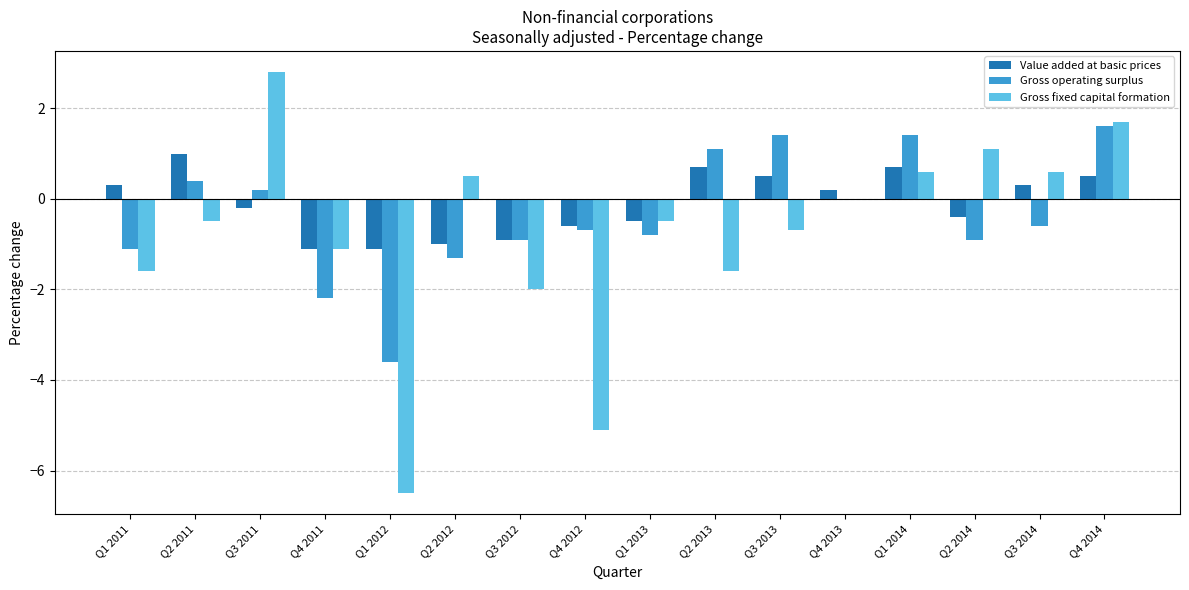

Where is Gross fixed capital formation nearest to the value -1?

Q4 2011